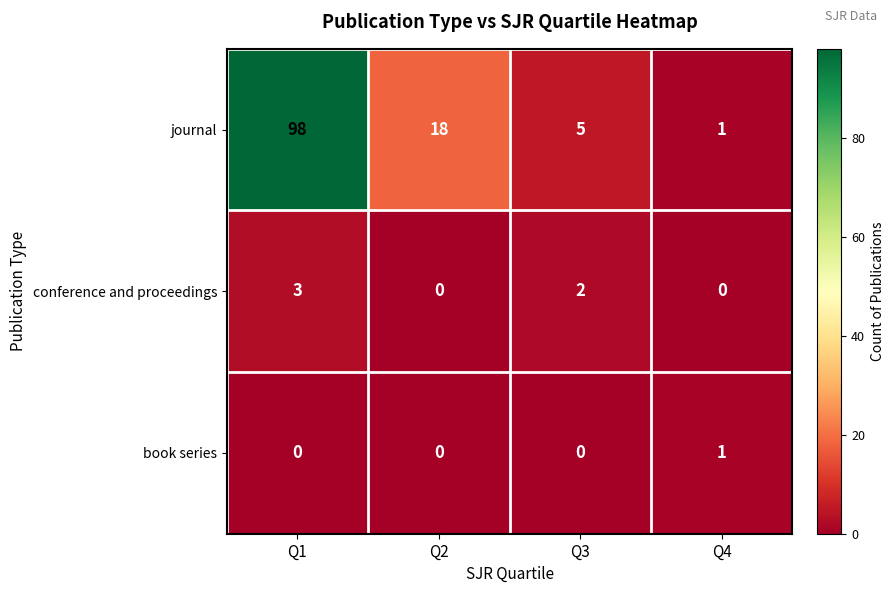

Which category has the highest value in the book series series?

Q4